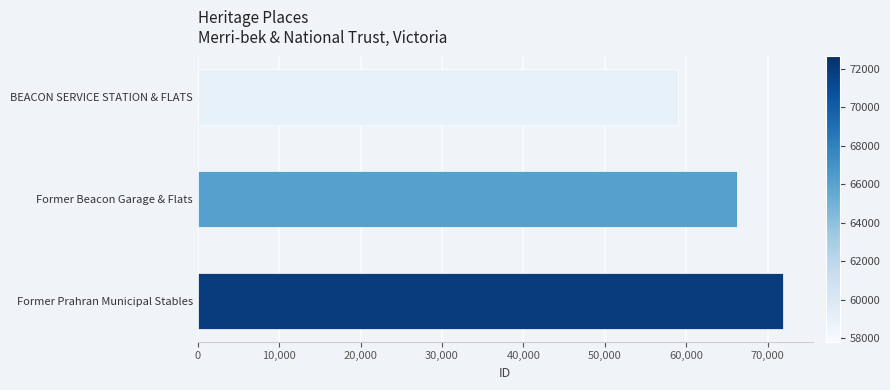

Rank the categories by value from lowest to highest.

BEACON SERVICE STATION & FLATS, Former Beacon Garage & Flats, Former Prahran Municipal Stables